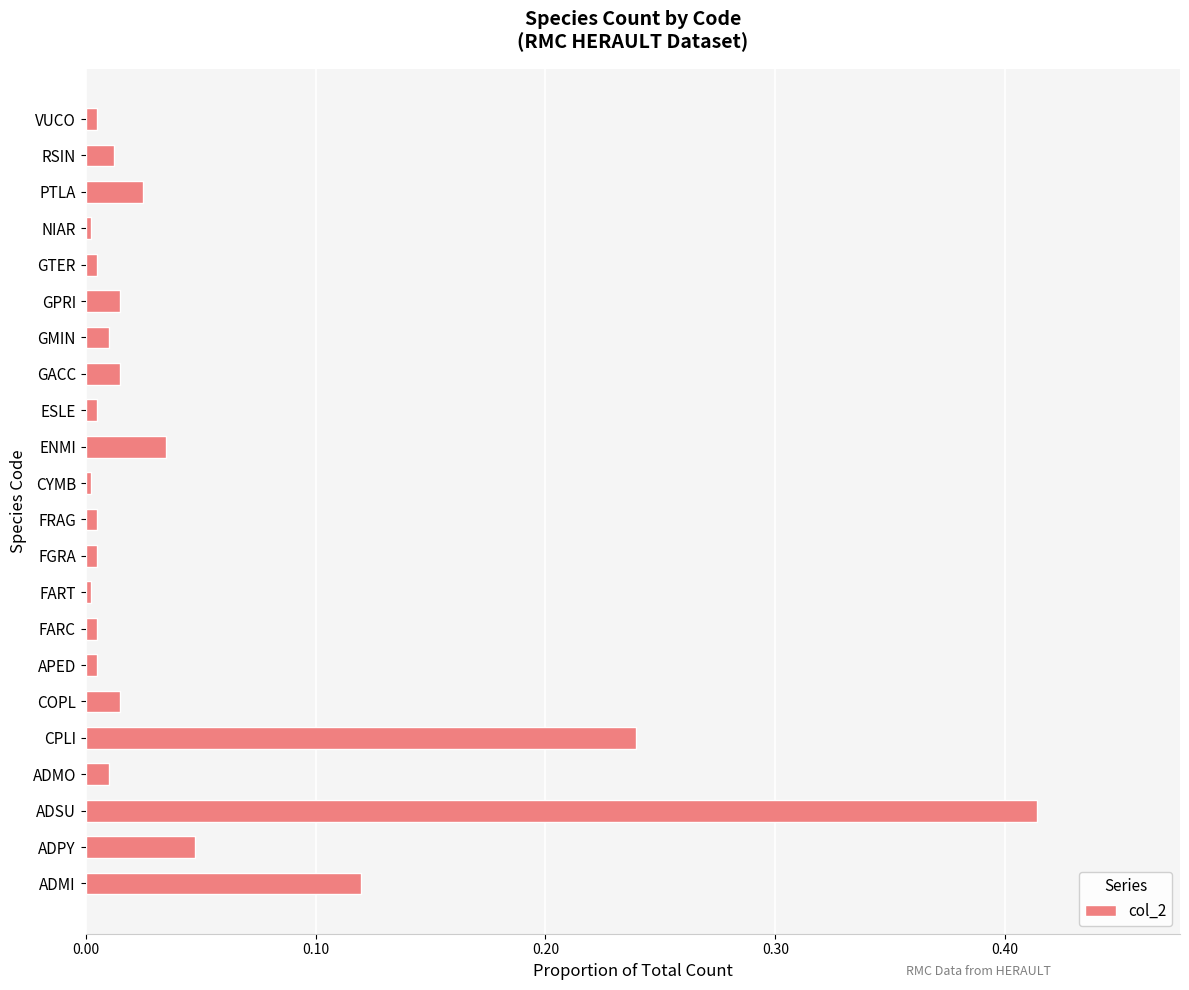

Are the bars horizontal?

Yes